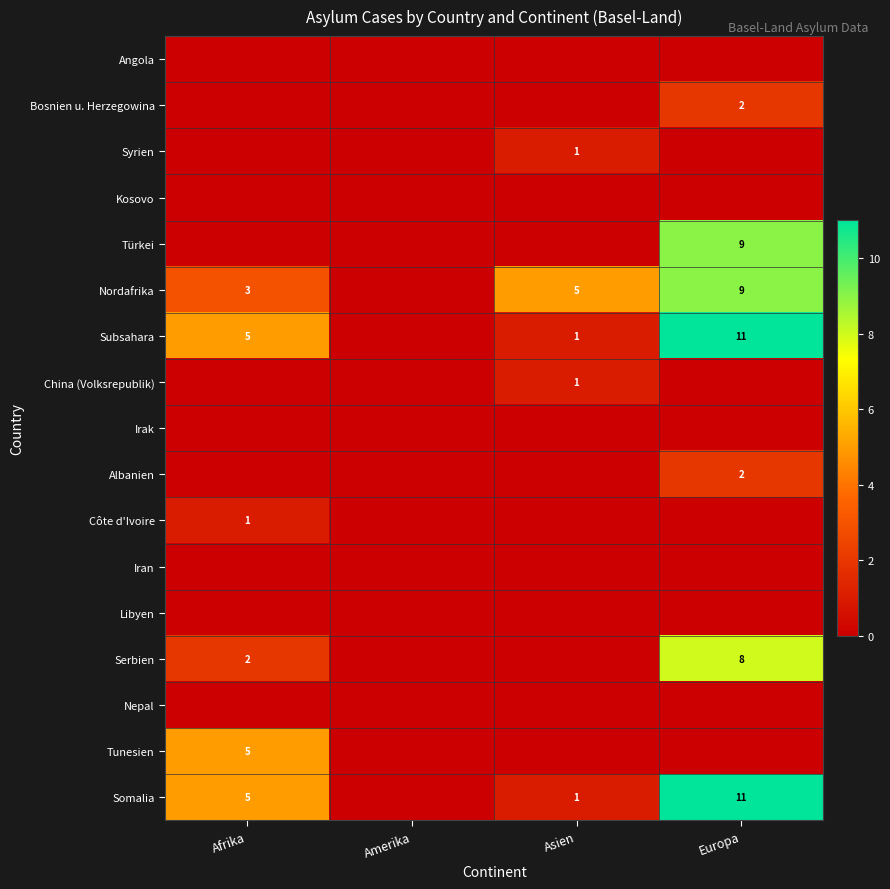

How many Bosnien u. Herzegowina values are between 0 and 2?

4